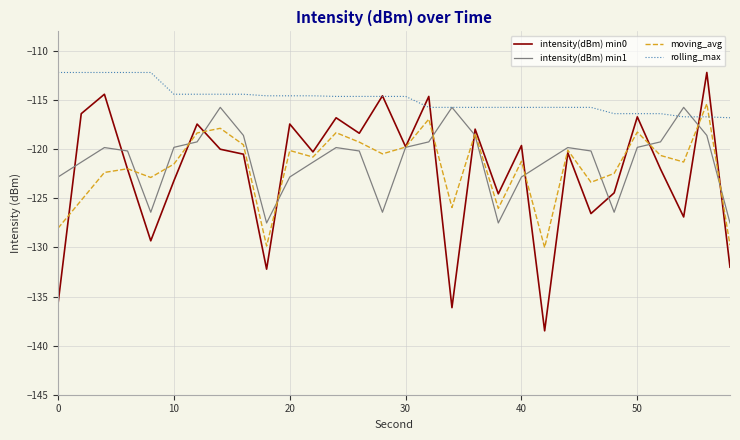

What is the difference between the maximum and minimum values in the intensity(dBm) min1 series?

11.8